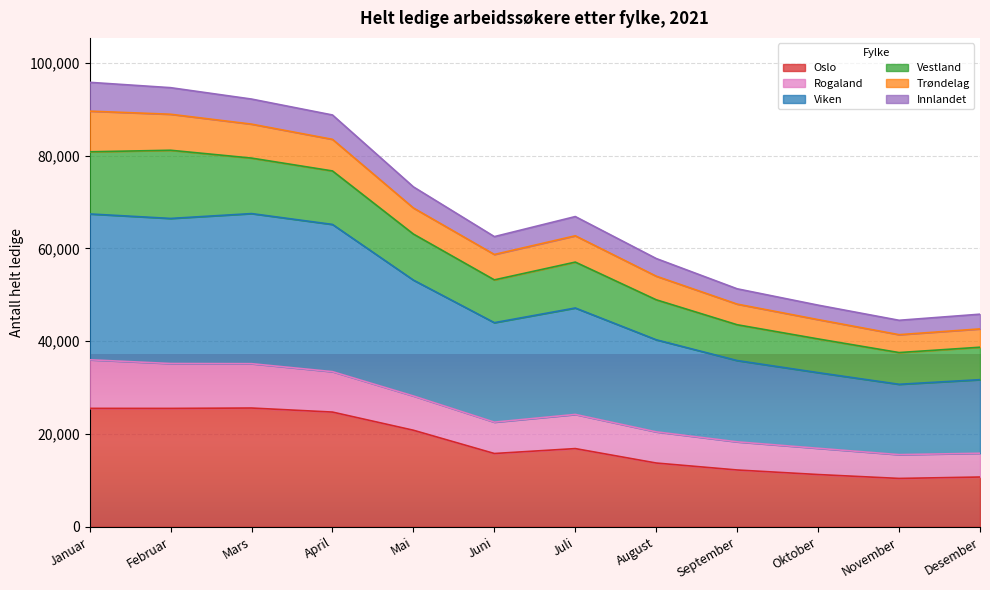

At which label does Rogaland reach its minimum?

November